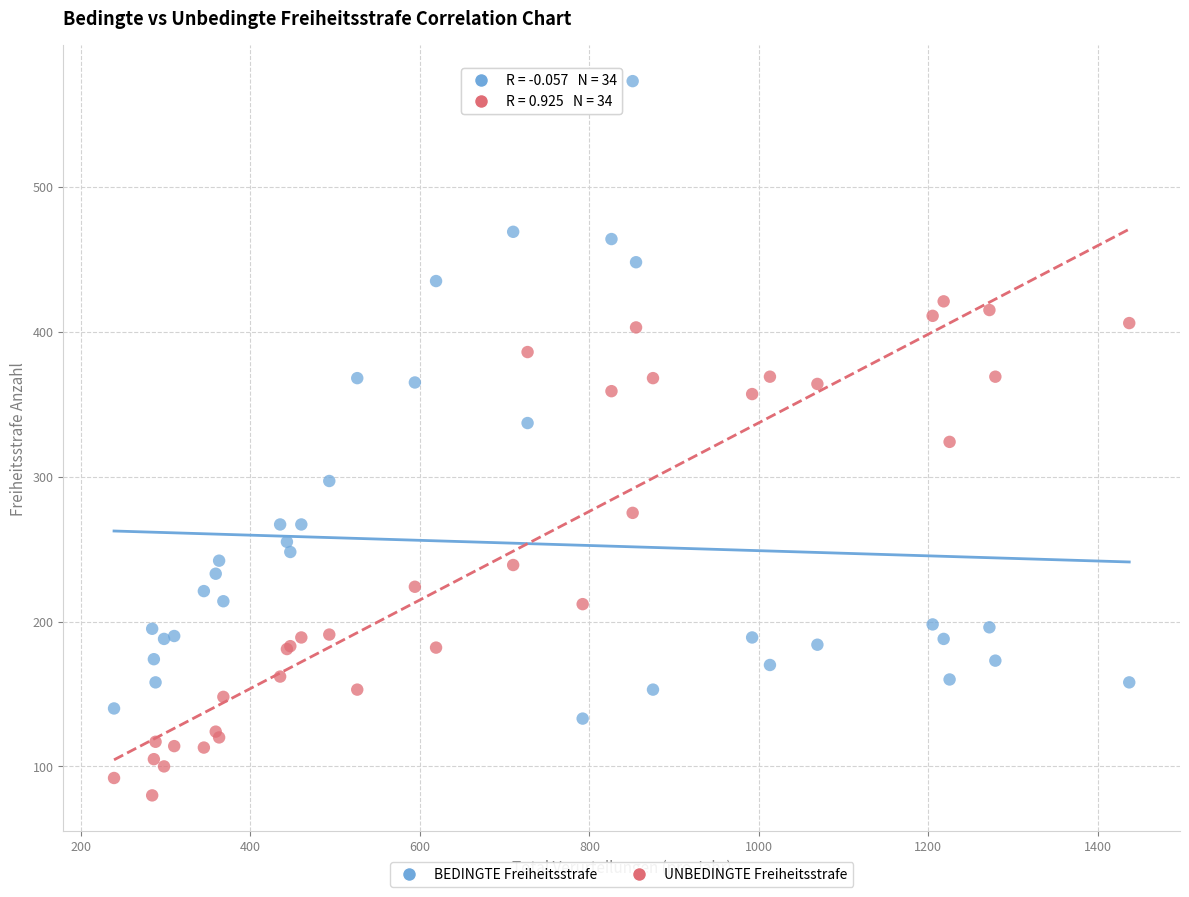

Which series reaches the minimum Y coordinate?

UNBEDINGTE Freiheitsstrafe